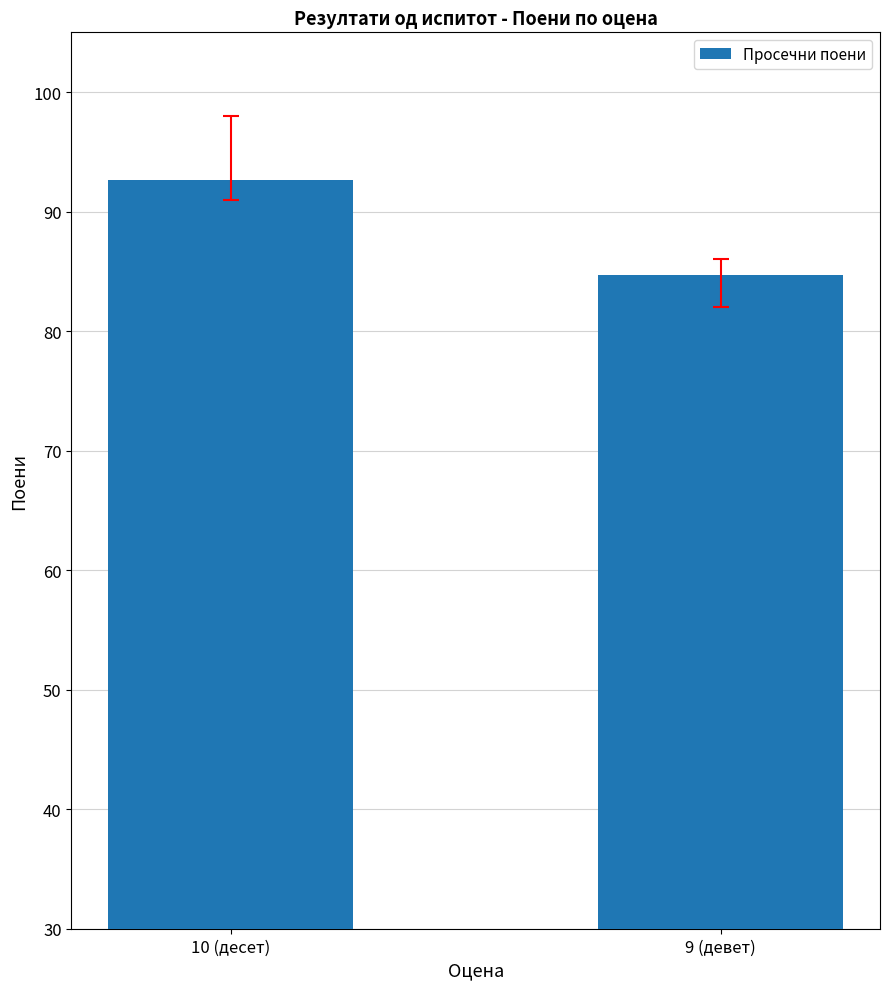

True or false: the data shows 28.2 at 10 (десет).

False